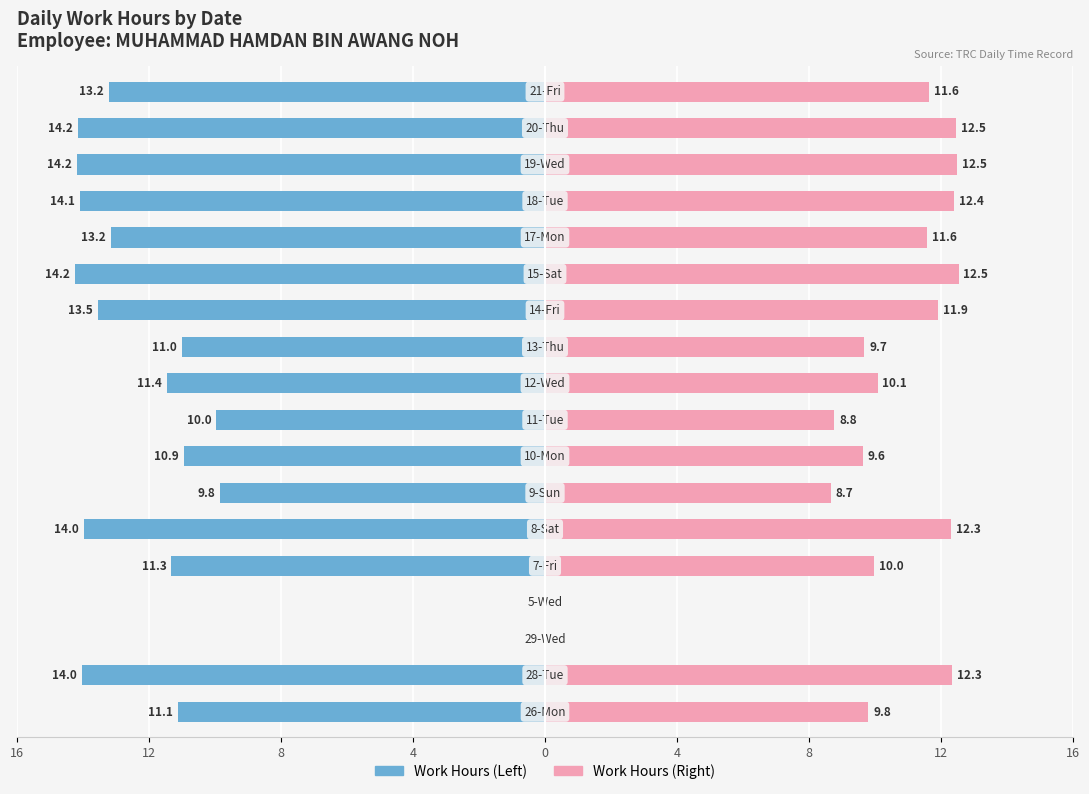

How many values in the Work Hours (Right) series exceed 11?

9